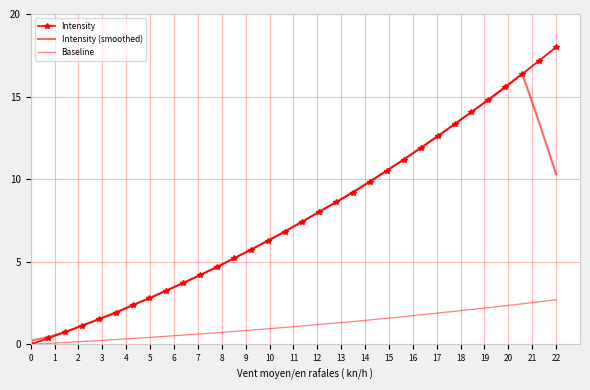

Which series has the widest spread of values?

Intensity